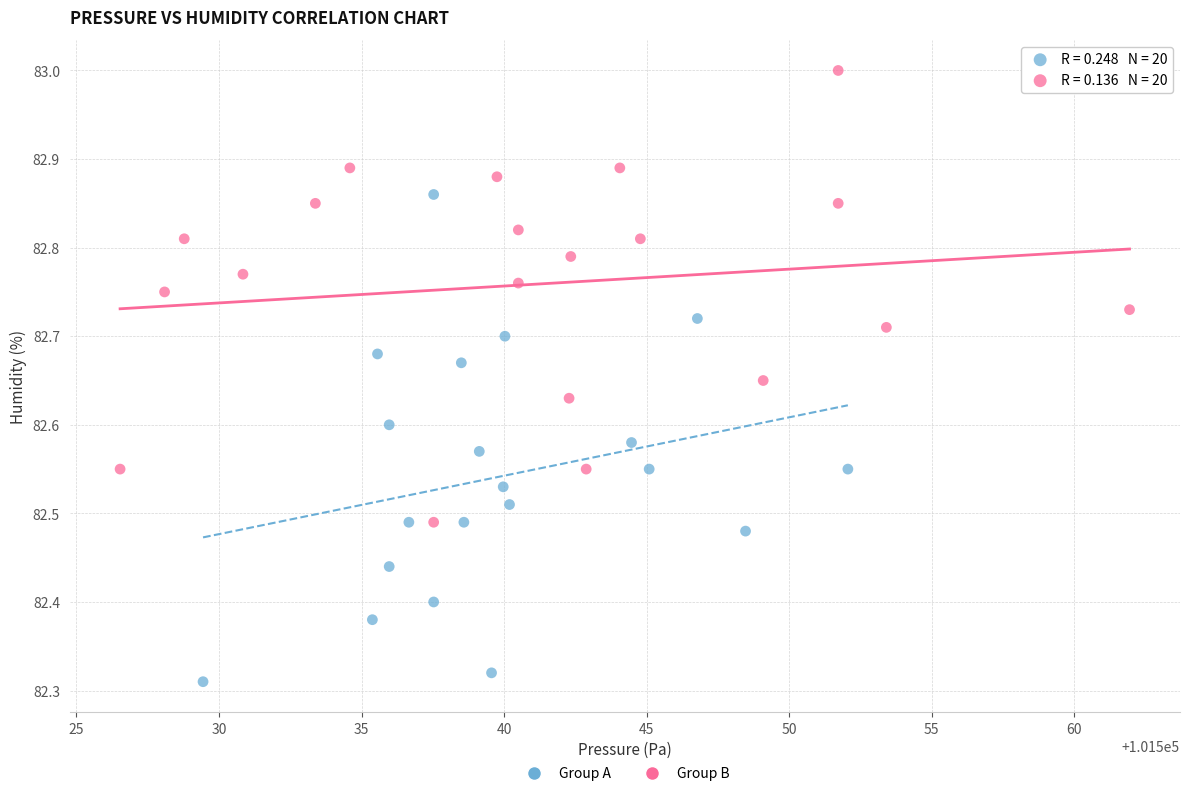

Which series contains the lowest Y value?

Group A